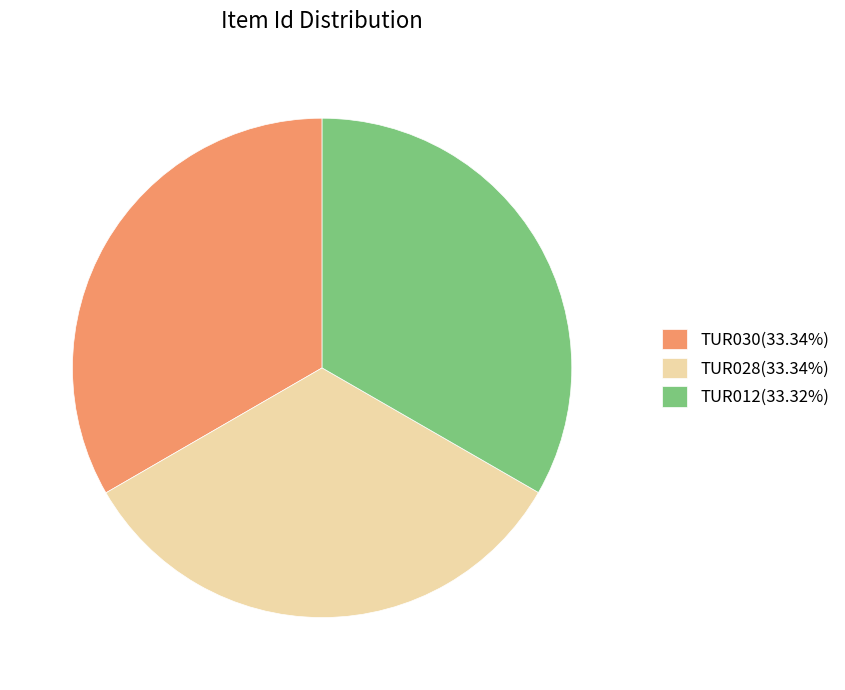

Combined, do TUR030(33.34%) and TUR028(33.34%) account for over 50%?

Yes